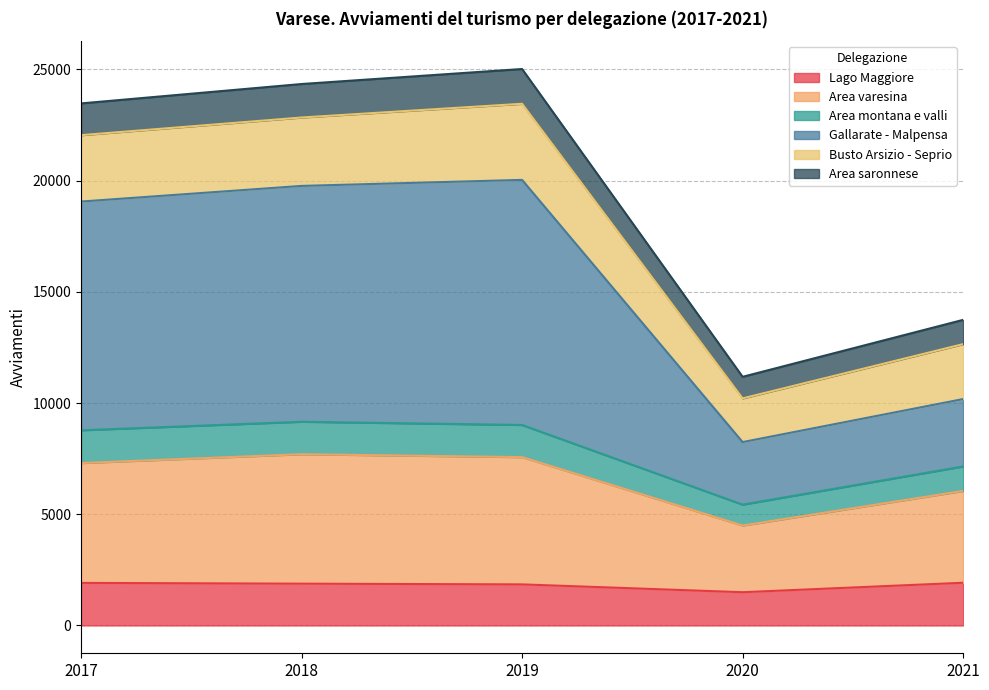

How many categories are shown in the chart?

5